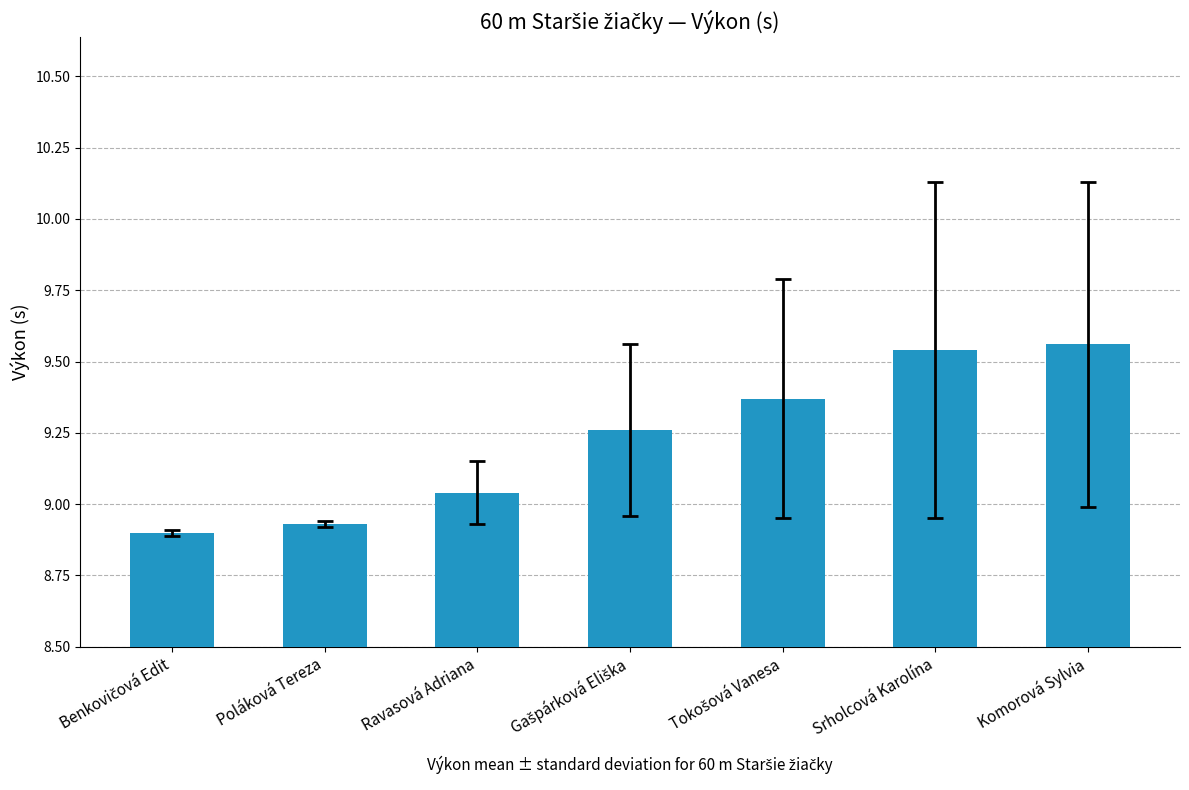

What is the label of the 1st bar from the right?

Komorová Sylvia